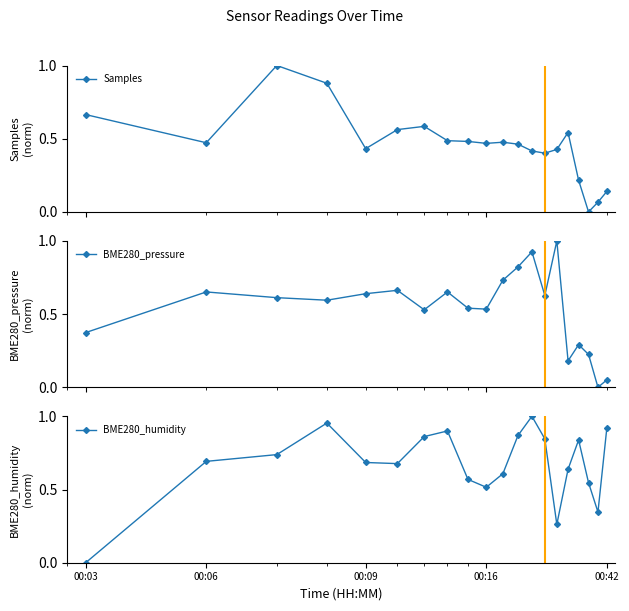

In BME280_pressure, how many points are higher than both neighbors (excluding endpoints)?

6